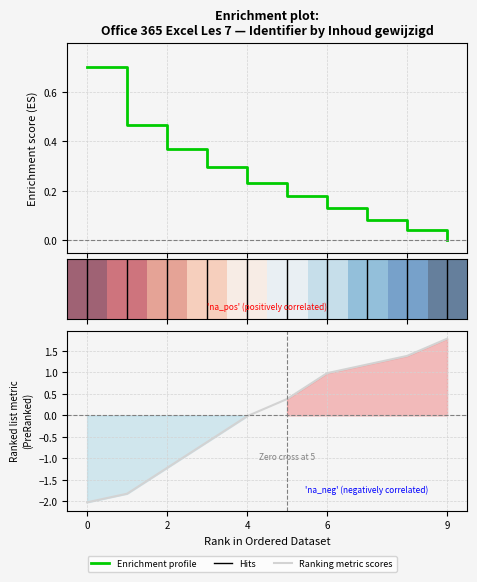

What is the maximum value shown in the chart?

1.8